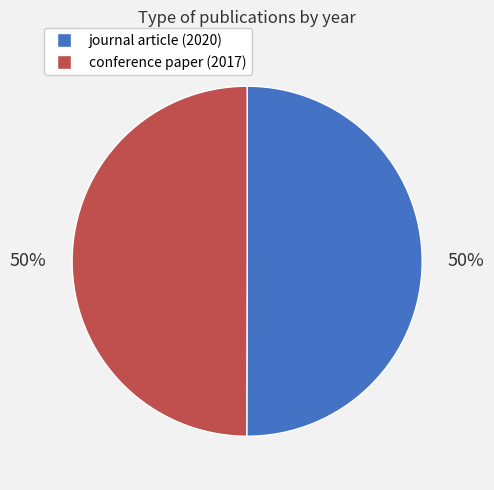

What is the ratio of the value at journal article (2020) to the value at conference paper (2017)?

1.0